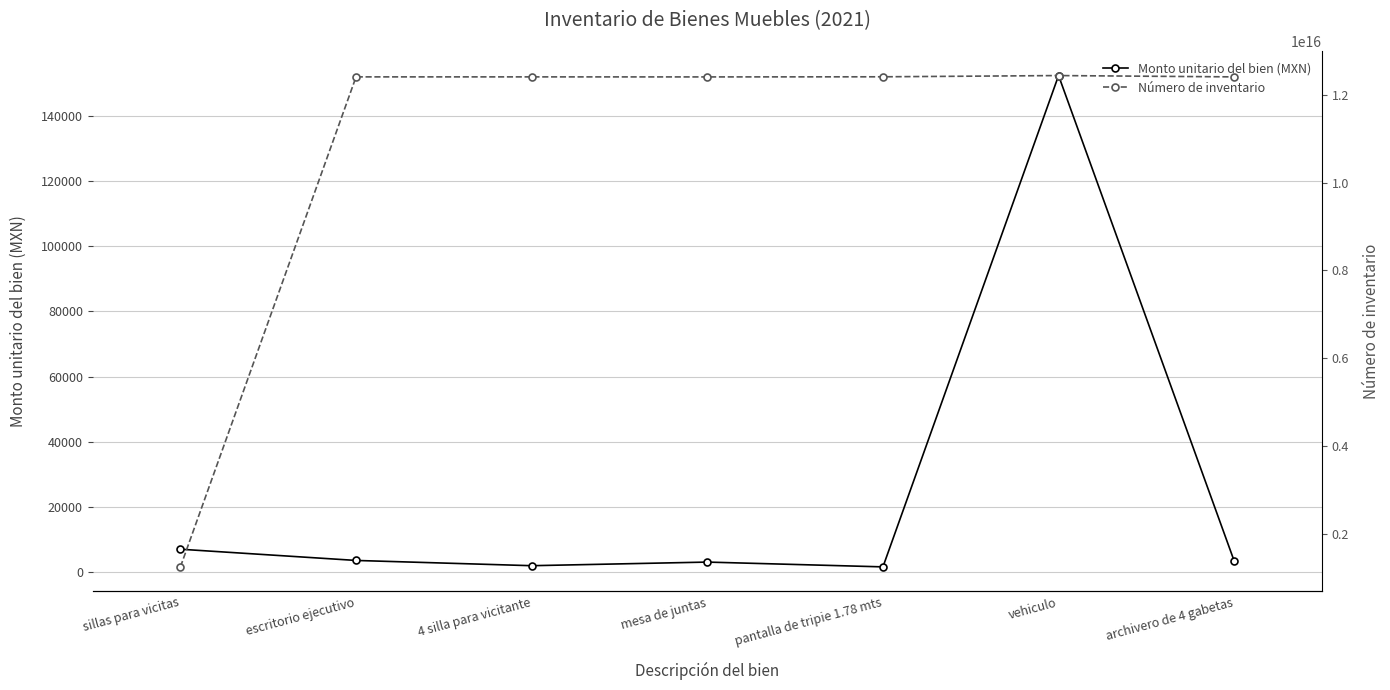

True or false: Número de inventario and Monto unitario del bien (MXN) cross at least once.

False